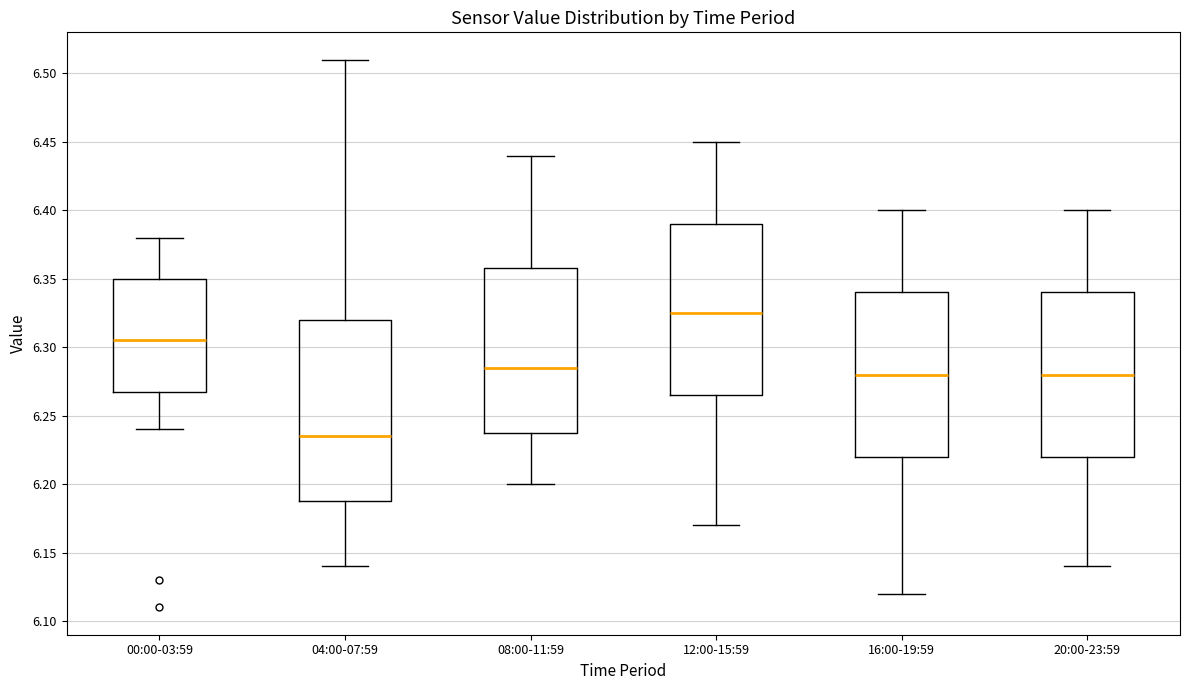

Reading left to right, transcribe this box plot: for each box, give where its median line is, the range the box spans, and where its two whiskers end, as read against the y-axis. The values are not printed on the chart, so give them approximately, as read against the axis.

00:00-03:59: median 6.305, box 6.270 to 6.350, whiskers 6.240 to 6.380
04:00-07:59: median 6.235, box 6.190 to 6.320, whiskers 6.140 to 6.510
08:00-11:59: median 6.285, box 6.240 to 6.360, whiskers 6.200 to 6.440
12:00-15:59: median 6.325, box 6.265 to 6.390, whiskers 6.170 to 6.450
16:00-19:59: median 6.280, box 6.220 to 6.340, whiskers 6.120 to 6.400
20:00-23:59: median 6.280, box 6.220 to 6.340, whiskers 6.140 to 6.400